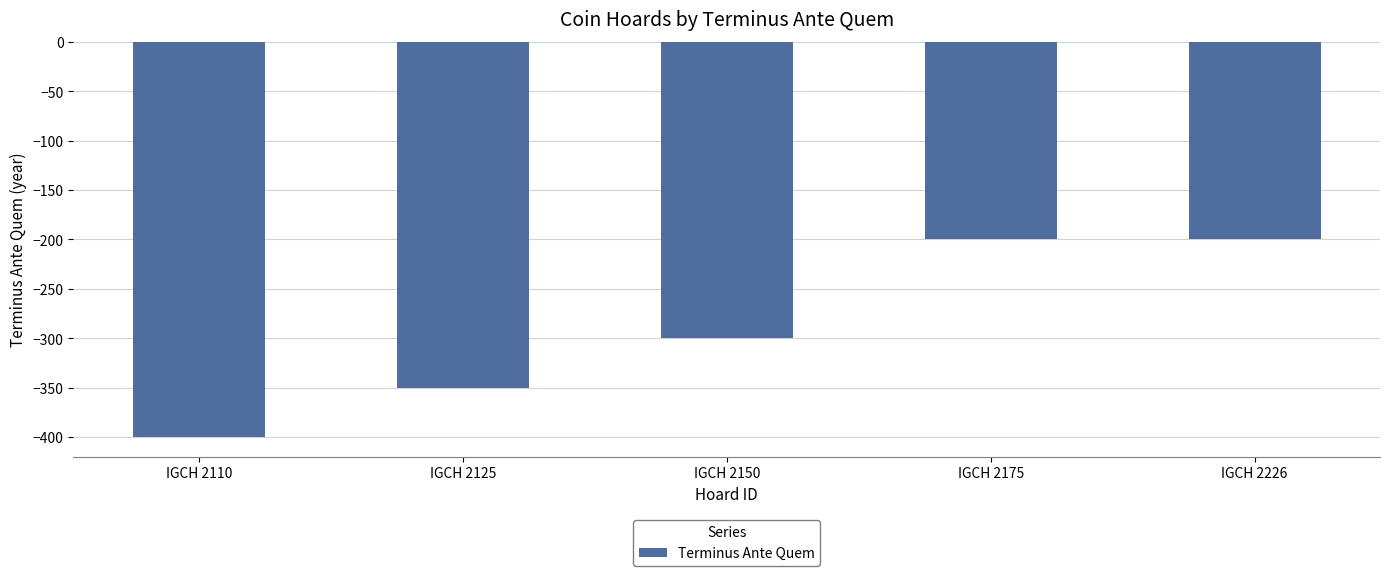

The chart shows a value of -200 at IGCH 2226. True or false?

True